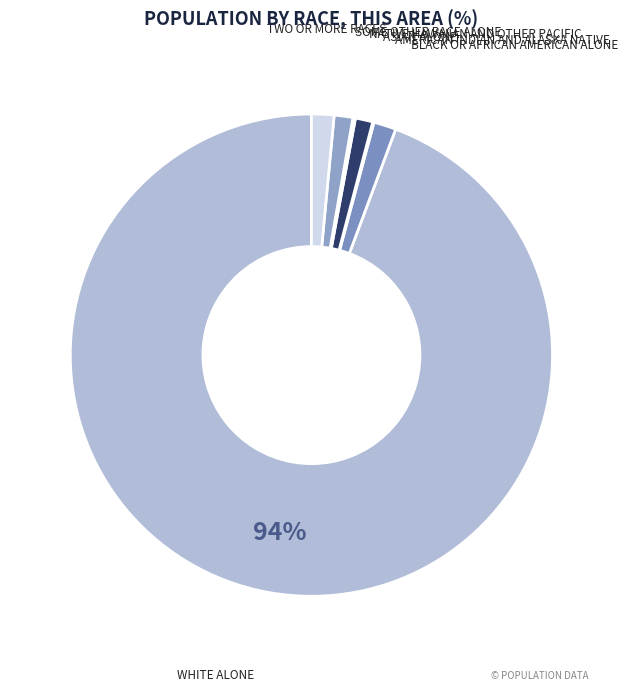

How many slices are in this pie chart?

7